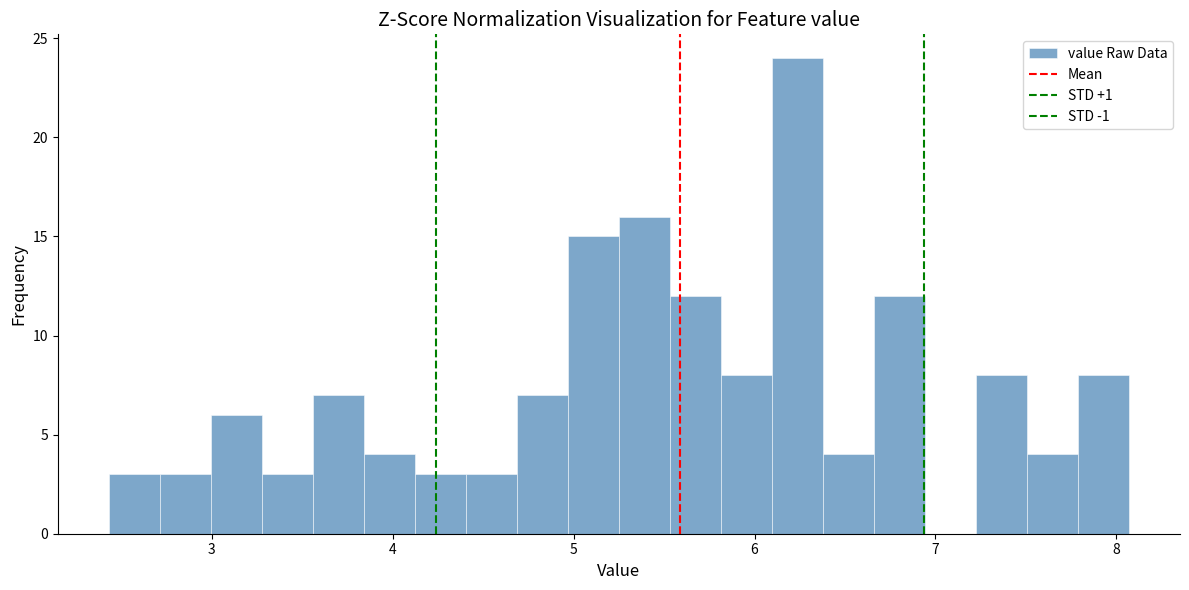

Read against the x-axis, roughly where is the centre of the tallest bar?

6.2